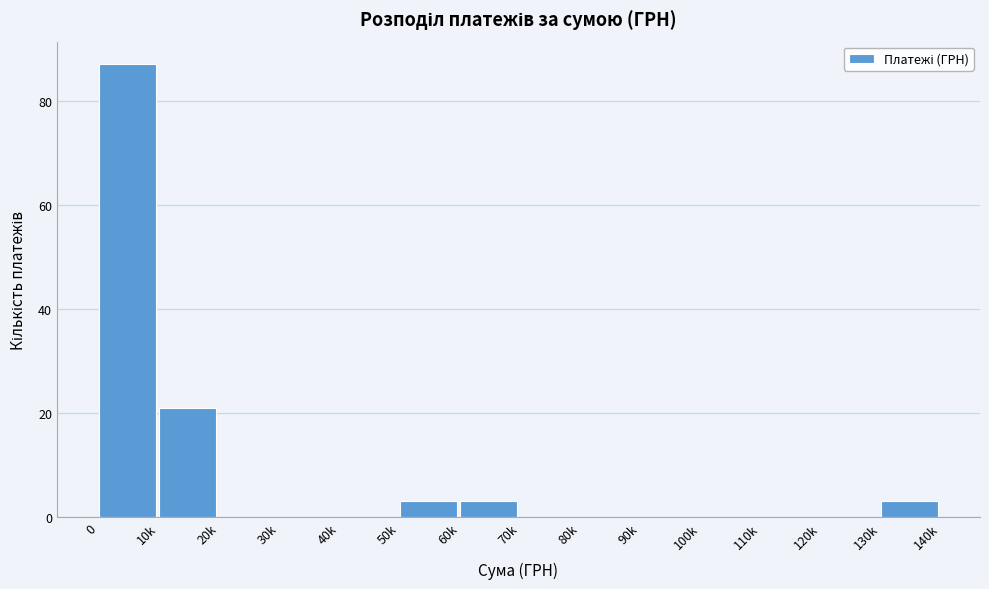

Reading left to right, extract all data points from this chart.

0=87	10k=21	20k=0	30k=0	40k=0	50k=3	60k=3	70k=0	80k=0	90k=0	100k=0	110k=0	120k=0	130k=3